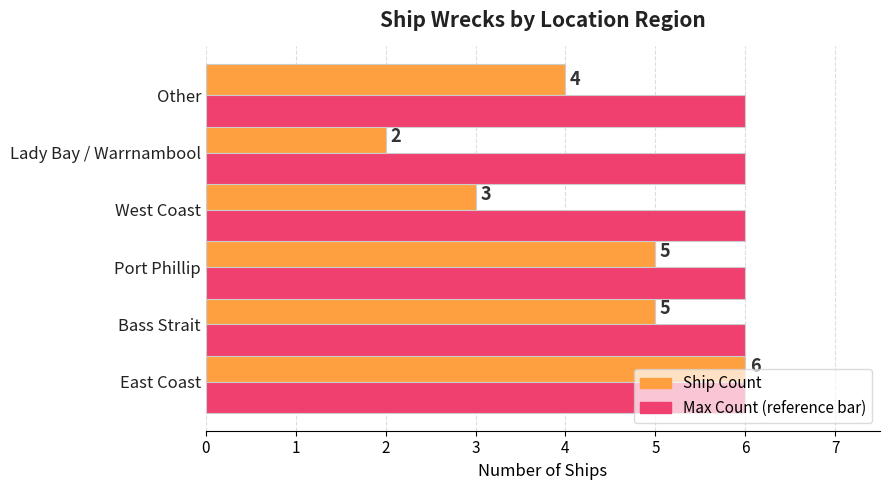

What is the total value across all series at West Coast?

9